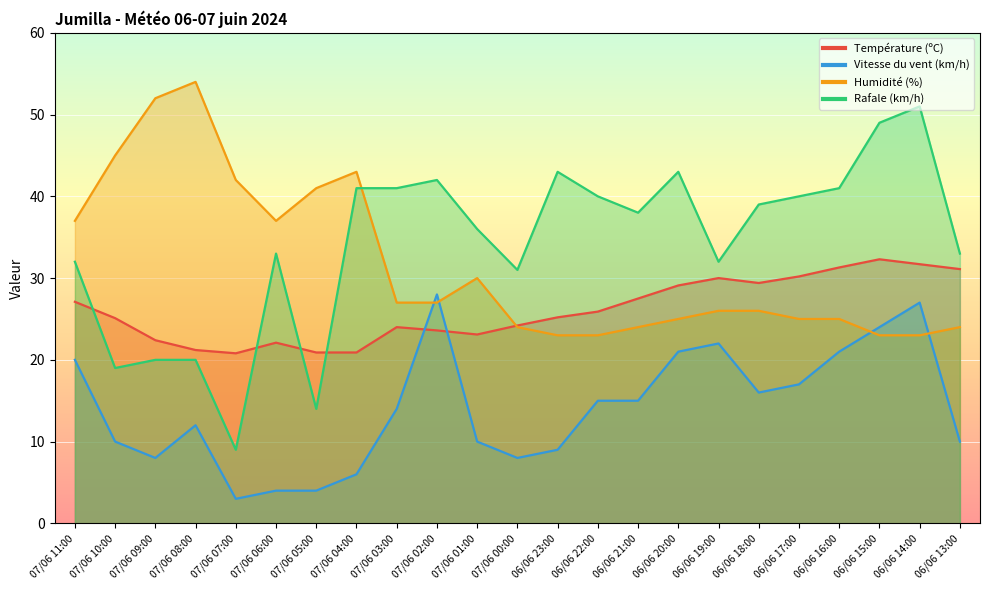

How many distinct data groups are displayed?

4